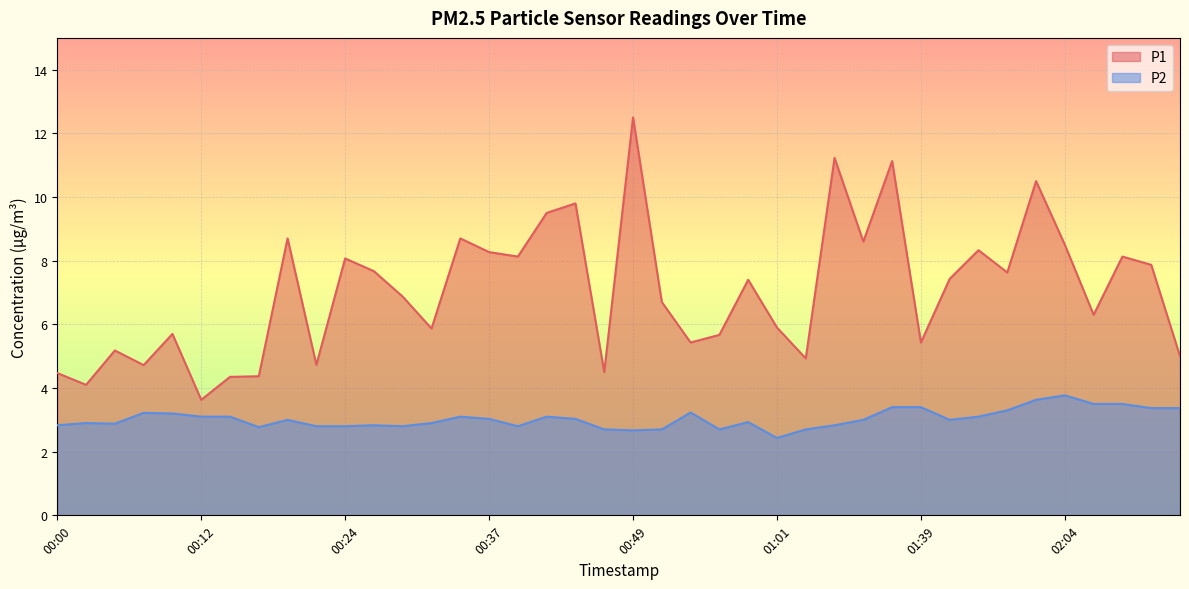

Which series has the largest total across all categories?

P1